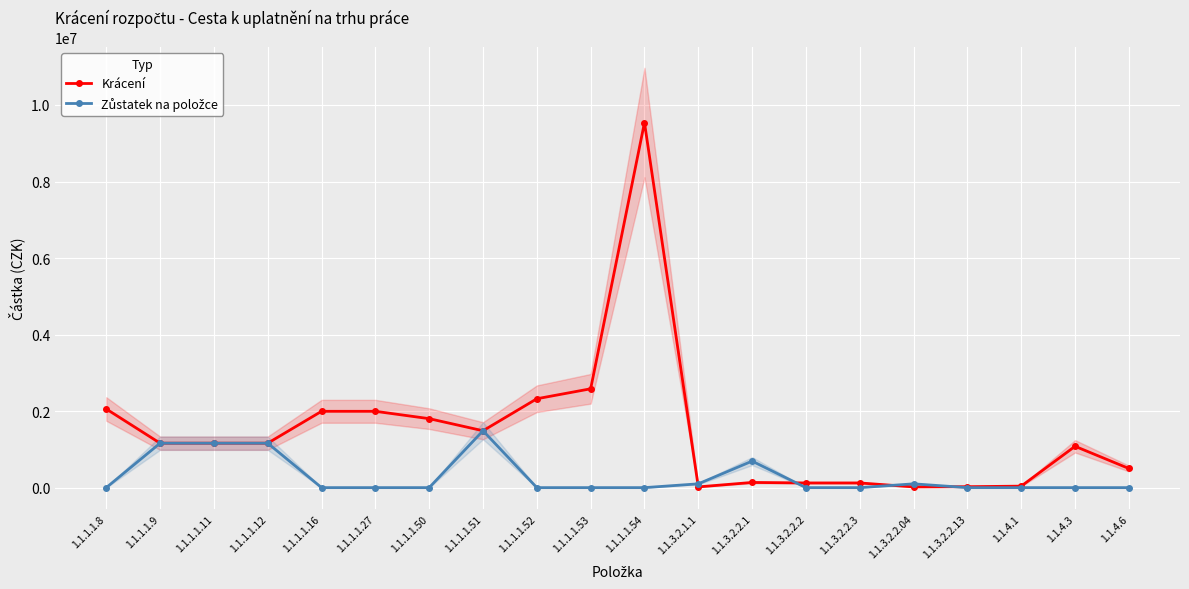

Which series has the largest total across all categories?

Krácení